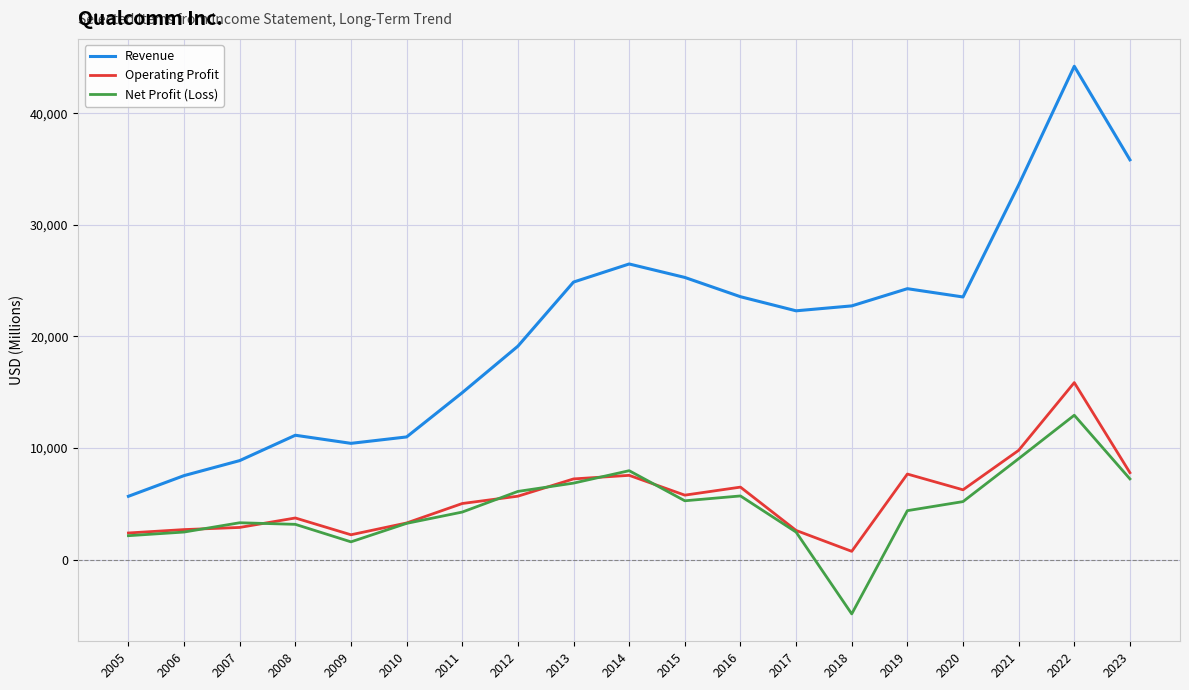

True or false: Operating Profit has more than 1 interior local peaks.

True